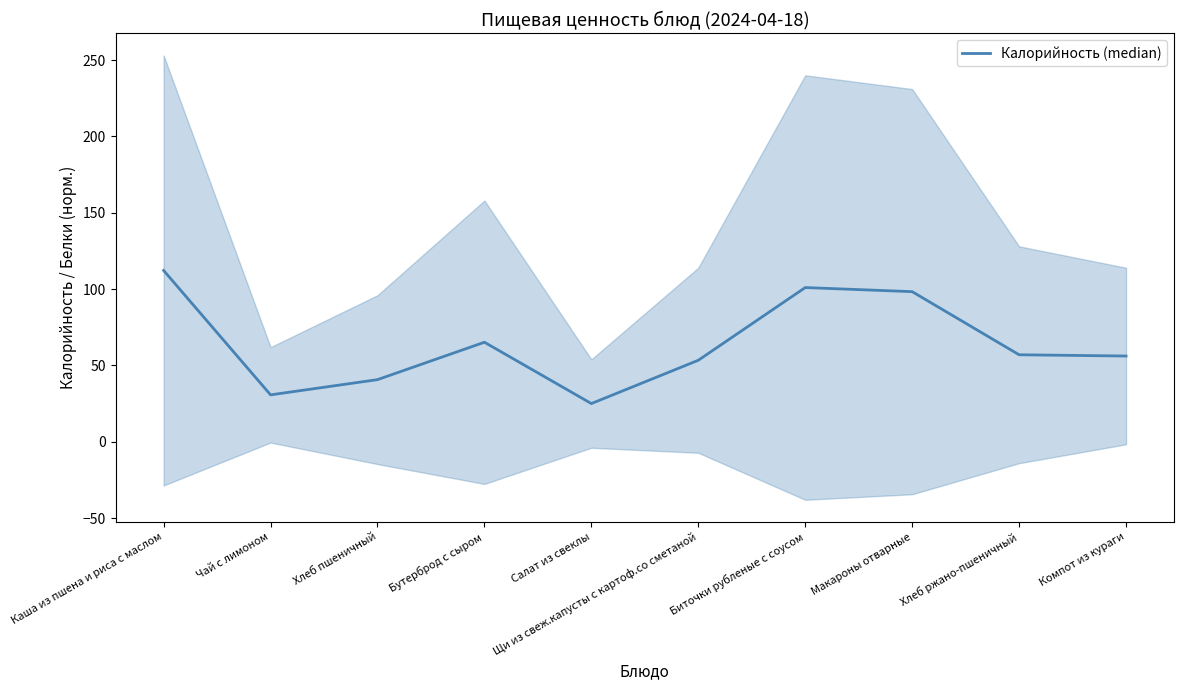

What is the smallest value displayed?

25.1